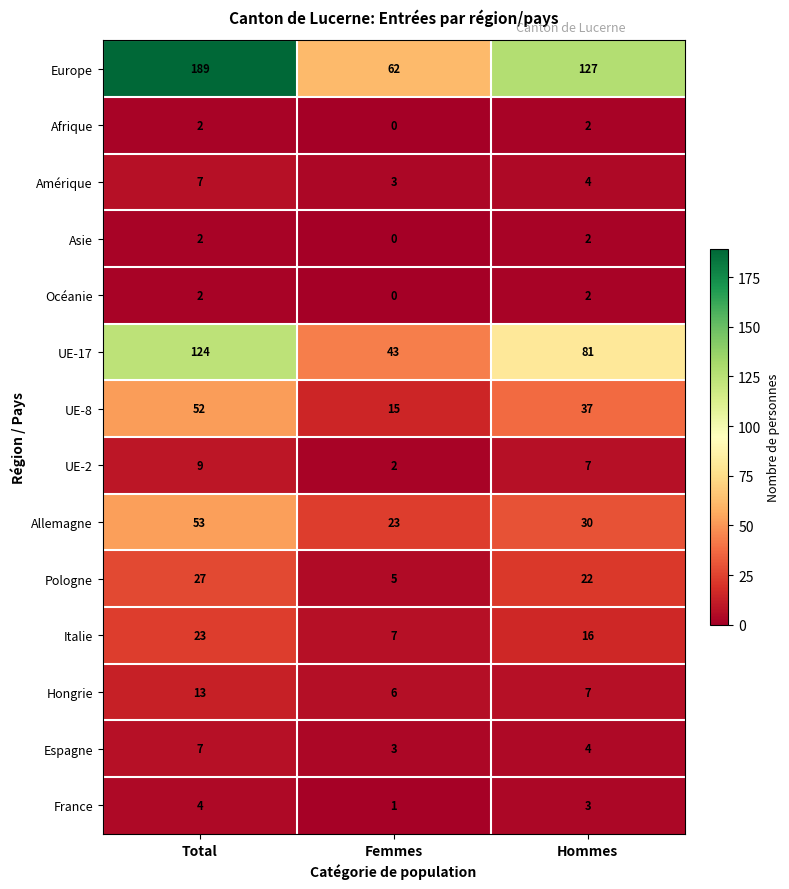

What is the difference between the highest and lowest values at Total?

187